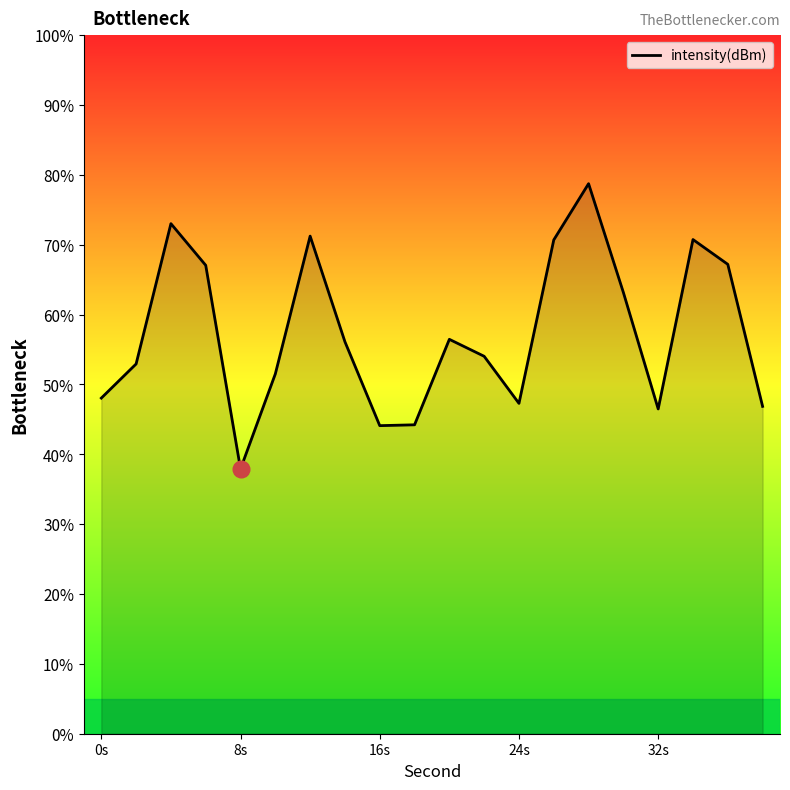

What is the maximum value shown in the chart?

78.7